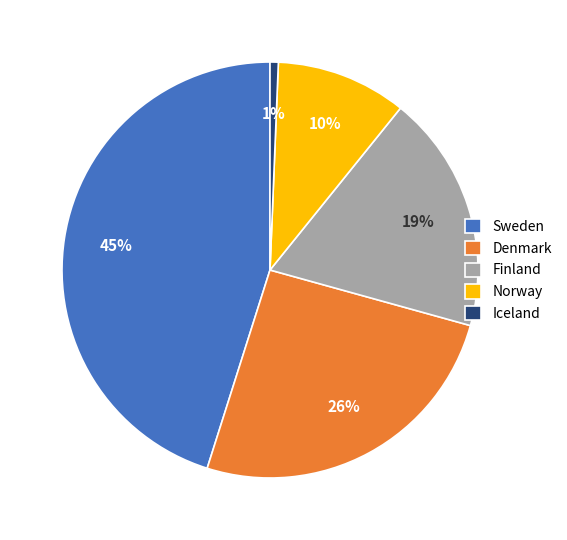

What is the ratio of the value at Finland to the value at Sweden?

0.4